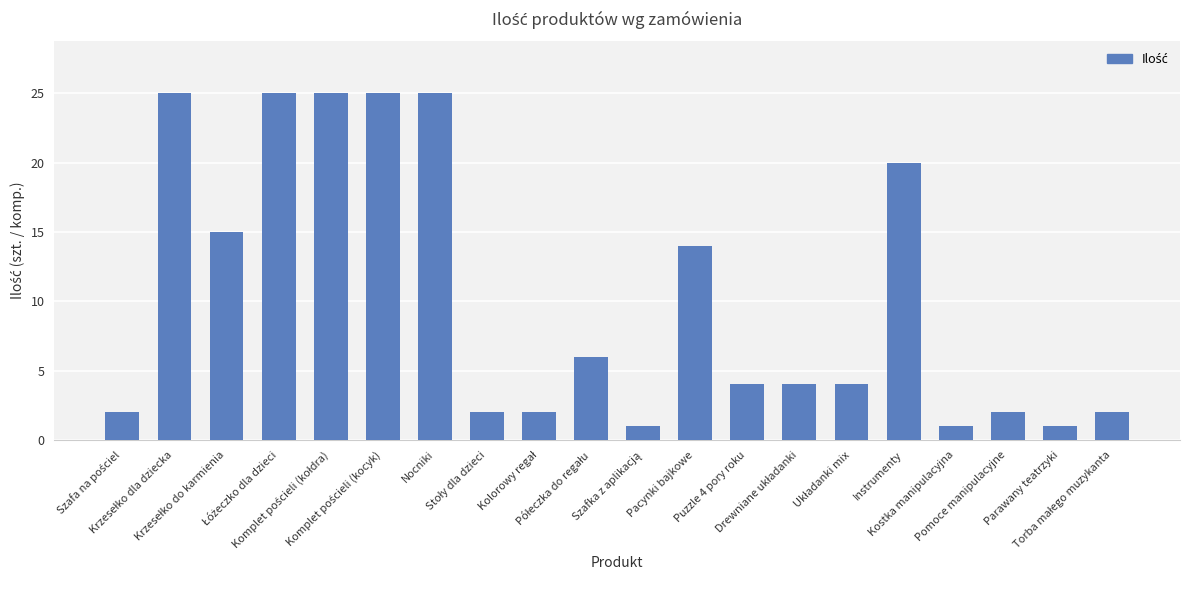

Reading right to left, transcribe all the data shown in this chart.

2	1	2	1	20	4	4	4	14	1	6	2	2	25	25	25	25	15	25	2